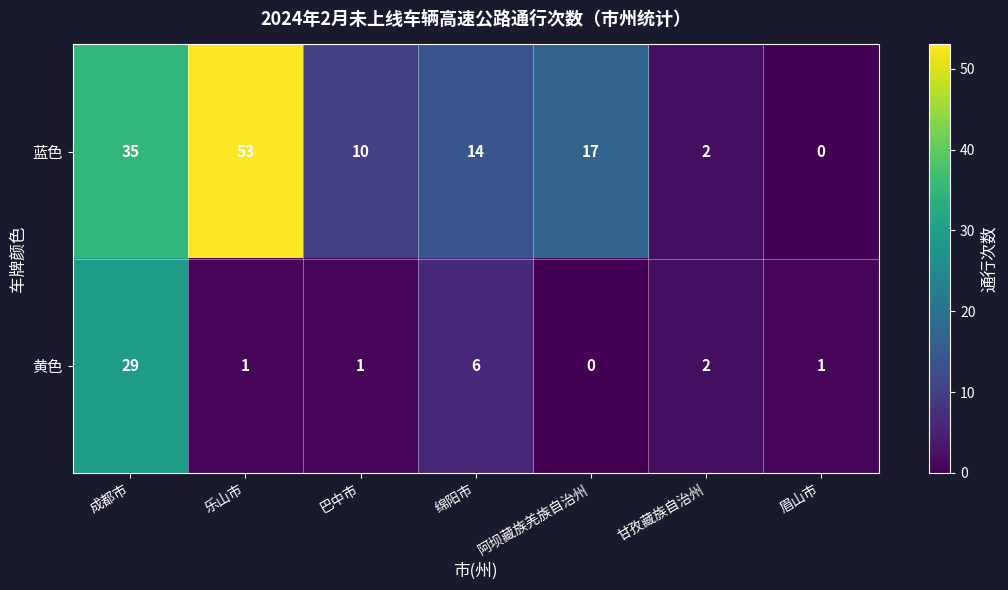

Reading right to left, list all the values displayed in this chart.

蓝色: 0	2	17	14	10	53	35
黄色: 1	2	0	6	1	1	29